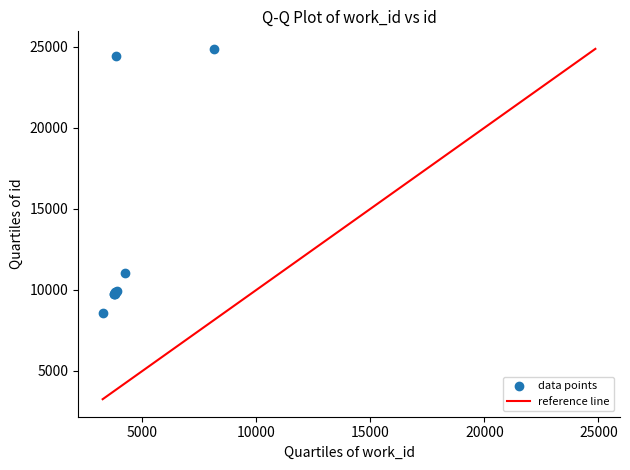

What Y value in the scatter plot is closest to 16726?

11013